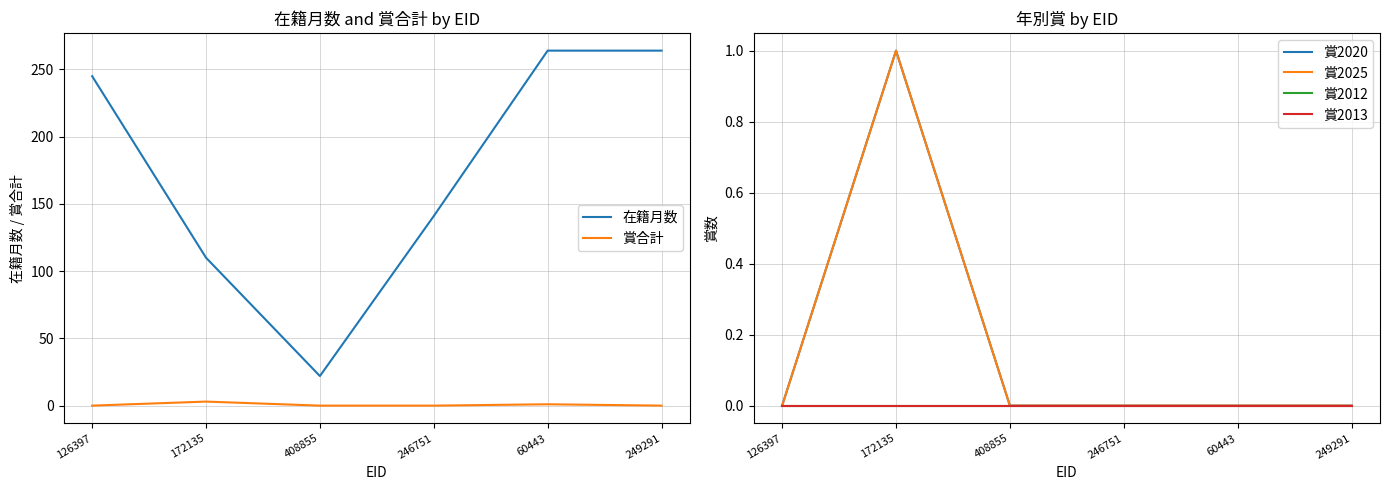

Reading right to left, list all the values displayed in this chart.

在籍月数: 264	264	141	22	110	245
賞合計: 0	1	0	0	3	0
賞2020: 0	0	0	0	1	0
賞2025: 0	0	0	0	1	0
賞2012: 0	0	0	0	0	0
賞2013: 0	0	0	0	0	0